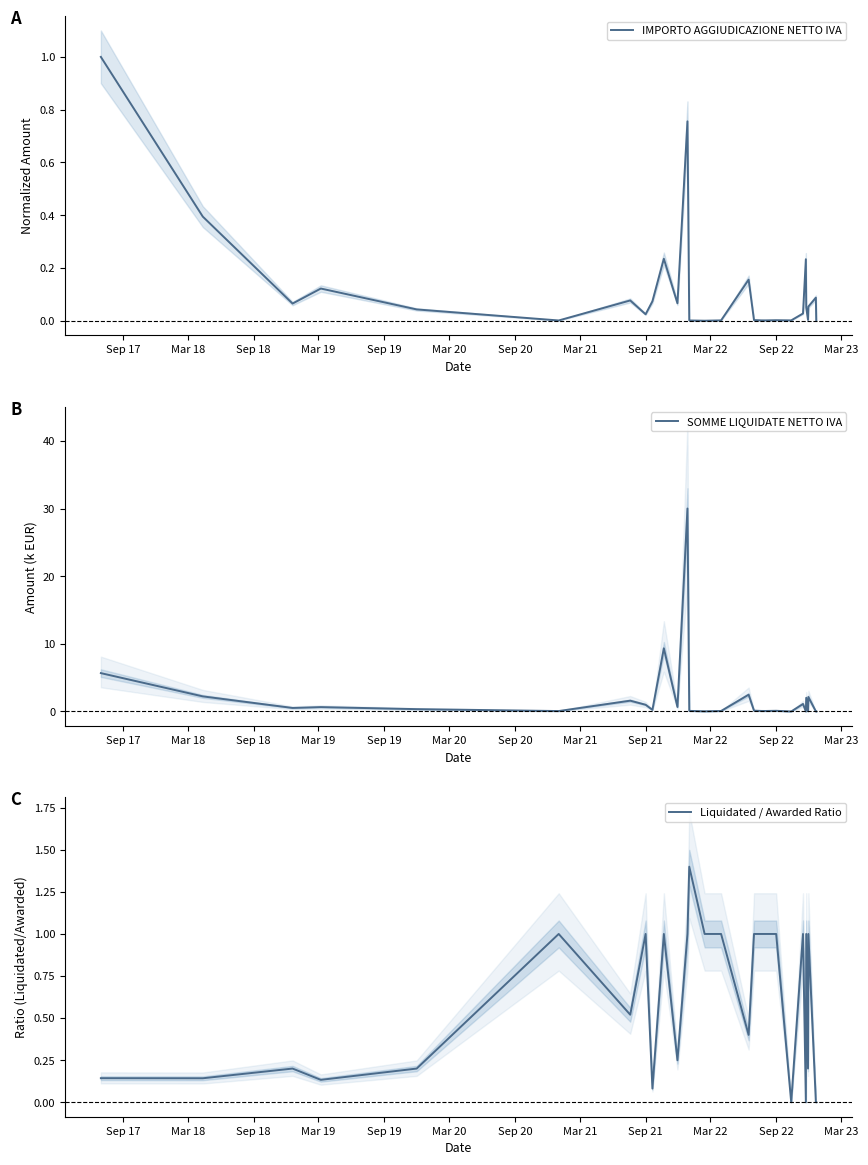

Between which two adjacent categories do Liquidated / Awarded Ratio and SOMME LIQUIDATE NETTO IVA first intersect?

Sep 19 and Mar 20